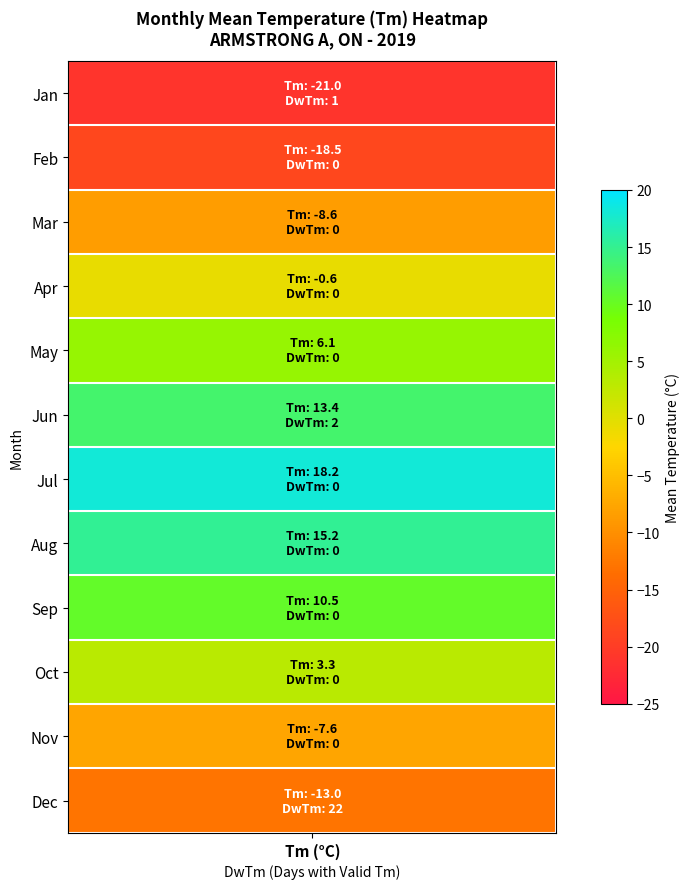

The 2 series shows -31.4 at DwTm_0. True or false?

False